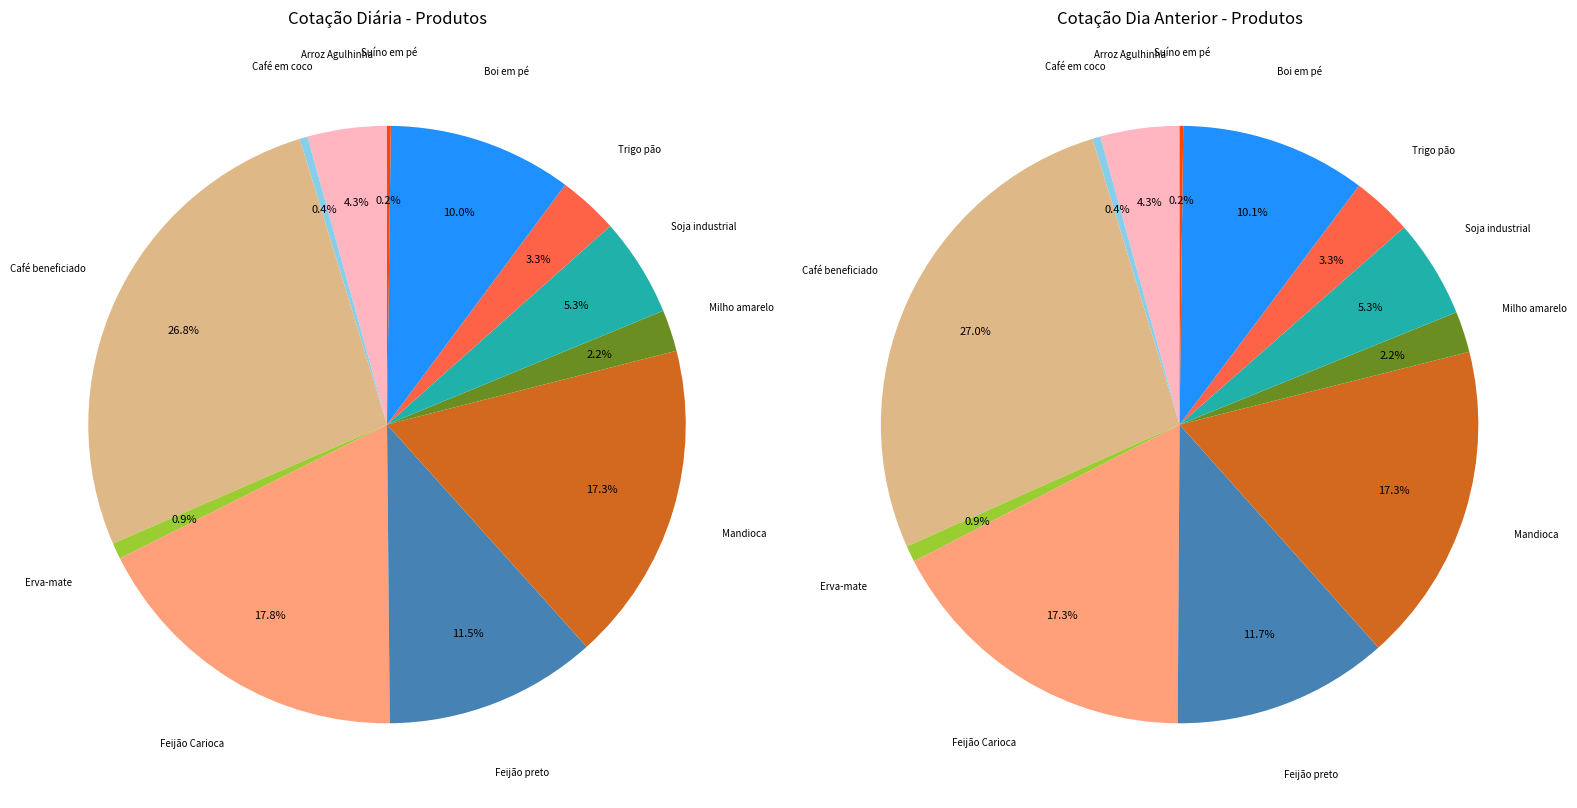

To the nearest percent, what is the average slice percentage?

8%